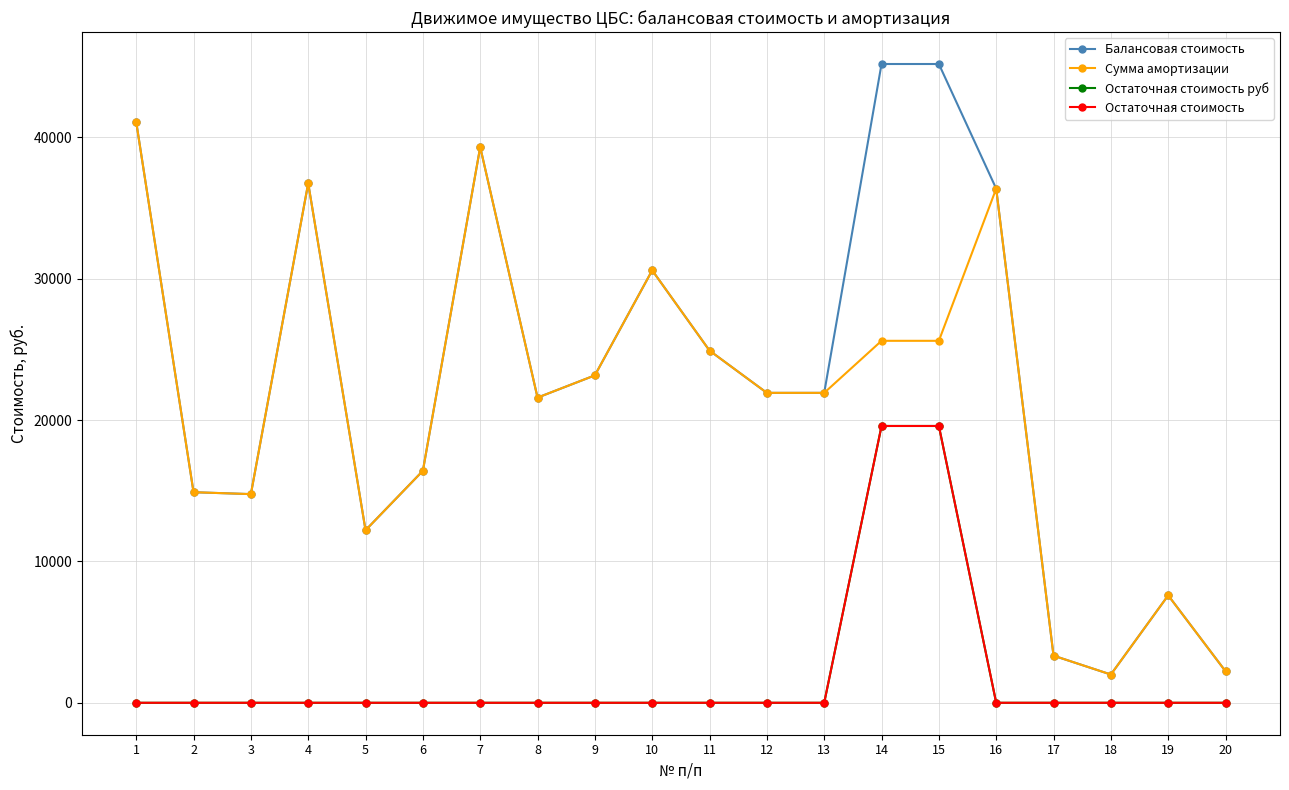

At how many categories does at least one series exceed 33171?

6